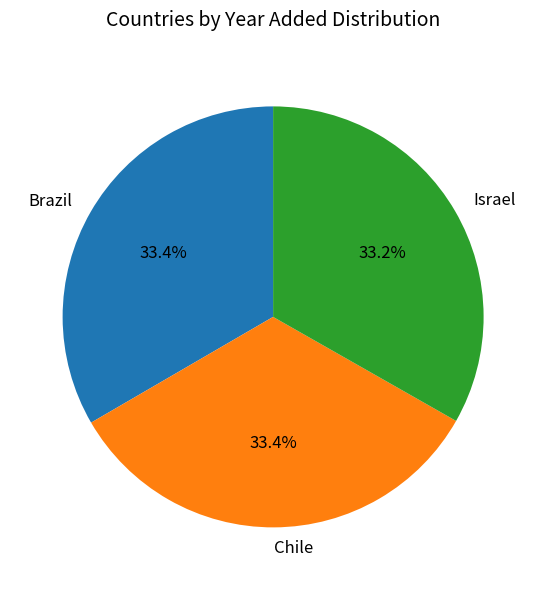

To the nearest percent, what is the combined percentage of Chile and Israel?

67%